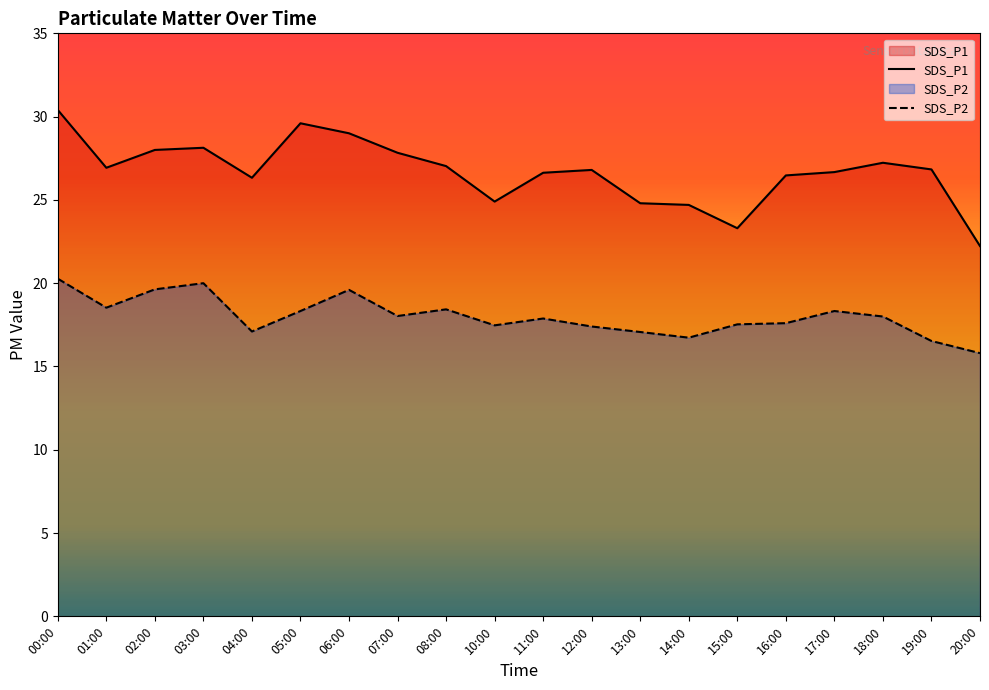

What are all the series names shown in the legend?

SDS_P1, SDS_P2